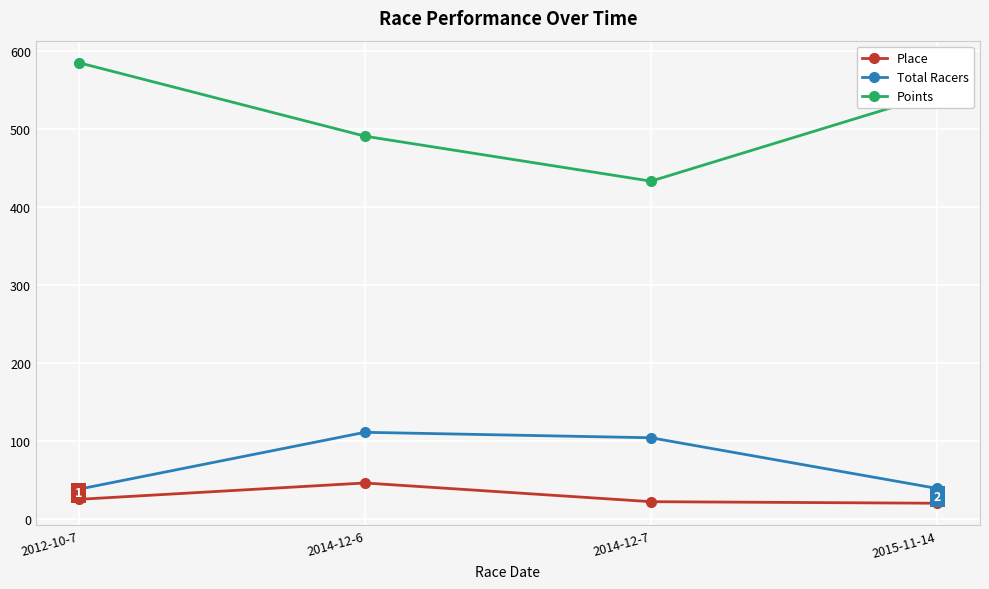

What is the label of the 1st point from the left?

2012-10-7